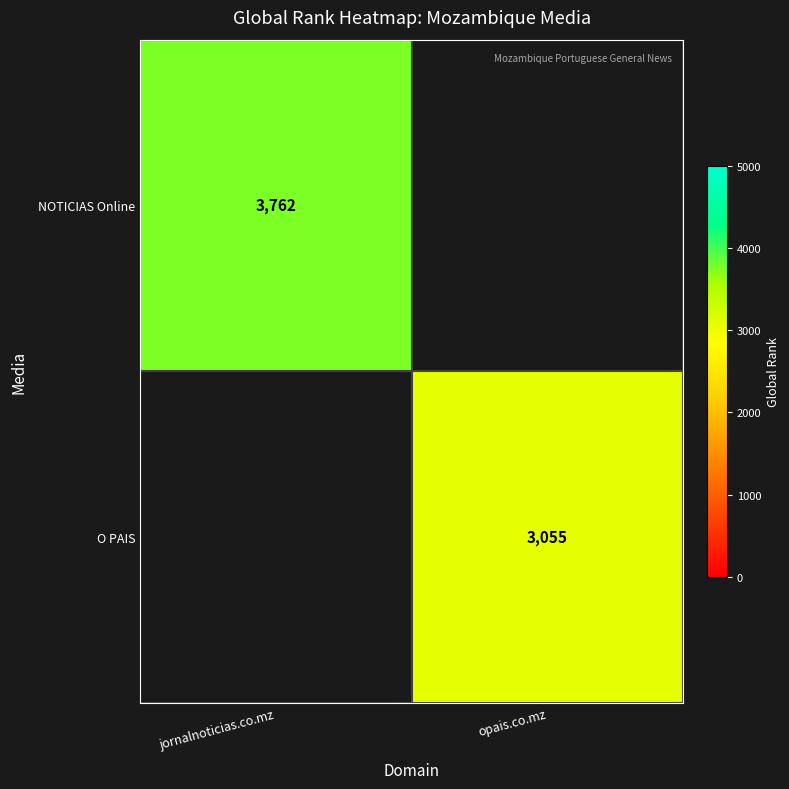

Count the number of categories in the chart.

2